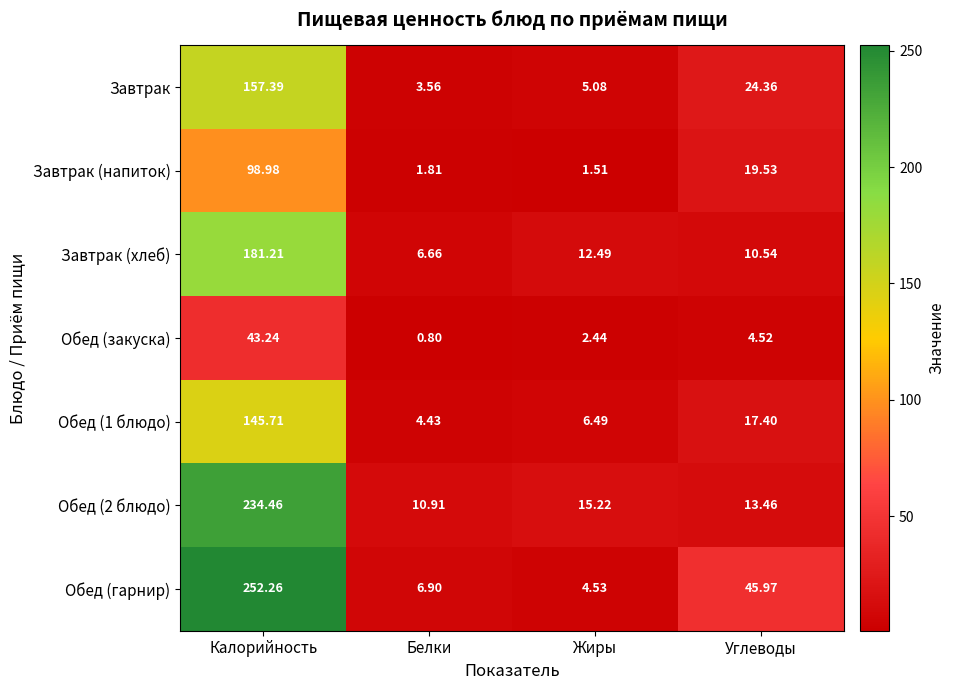

At which label does Обед (2 блюдо) reach its peak?

Калорийность